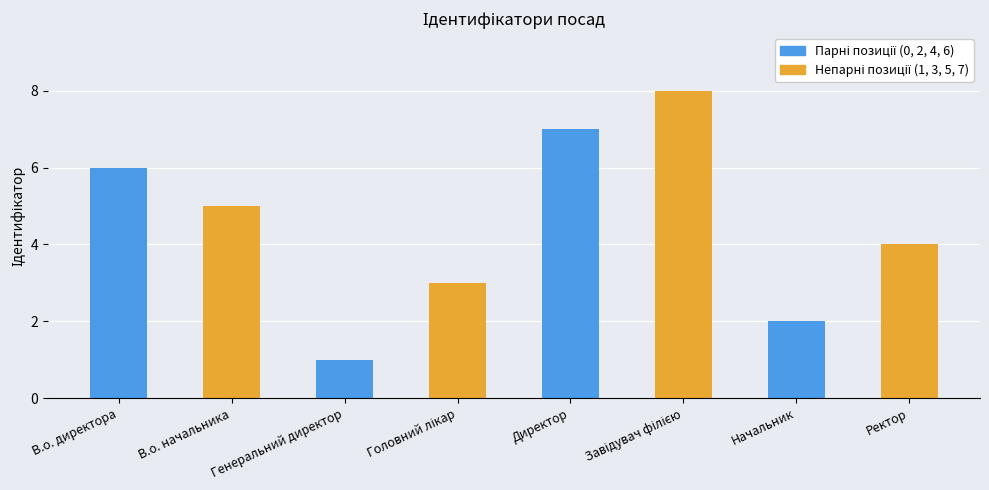

What is the greatest value displayed?

8